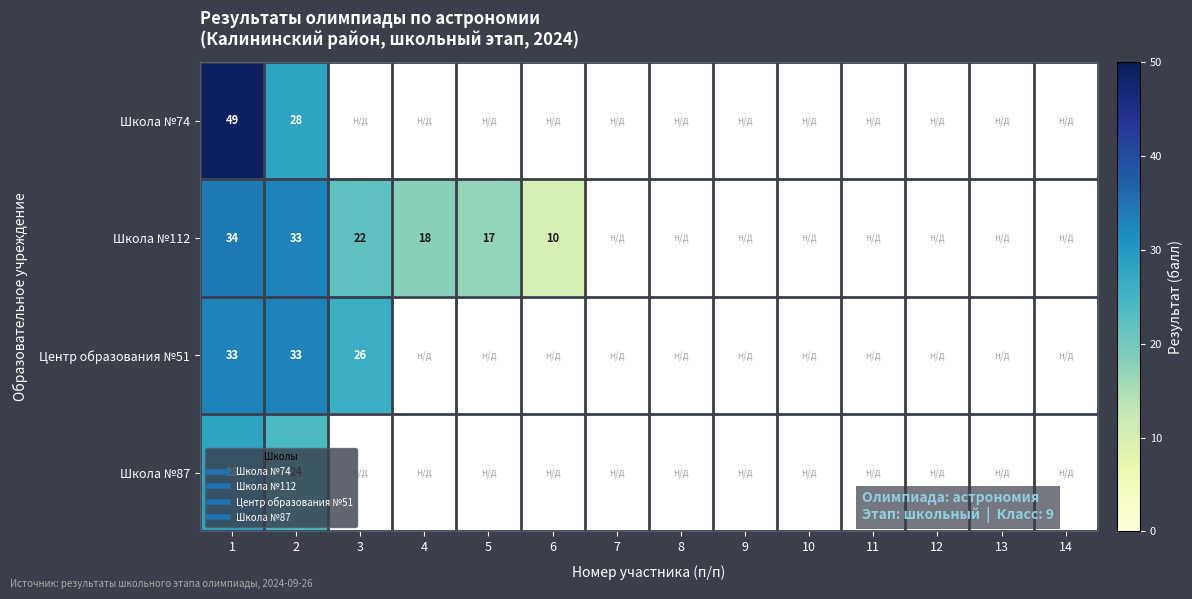

Is the value of Школа №87 at 4 greater than the value of Школа №112 at 6?

No